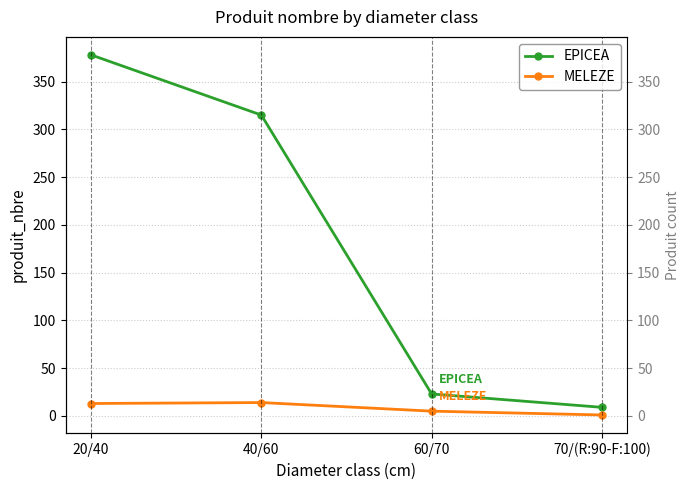

What is the difference between the second highest and minimum values in the EPICEA series?

306